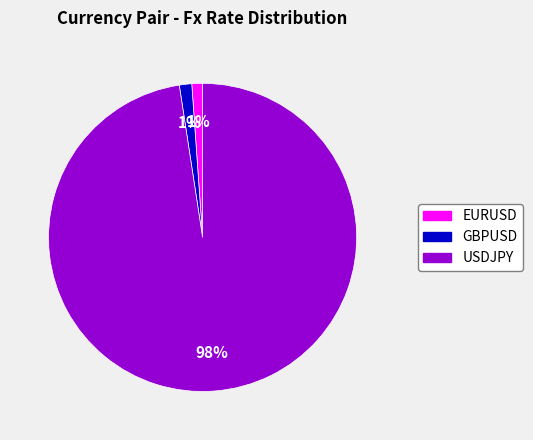

True or false: USDJPY accounts for 98% of the total.

True